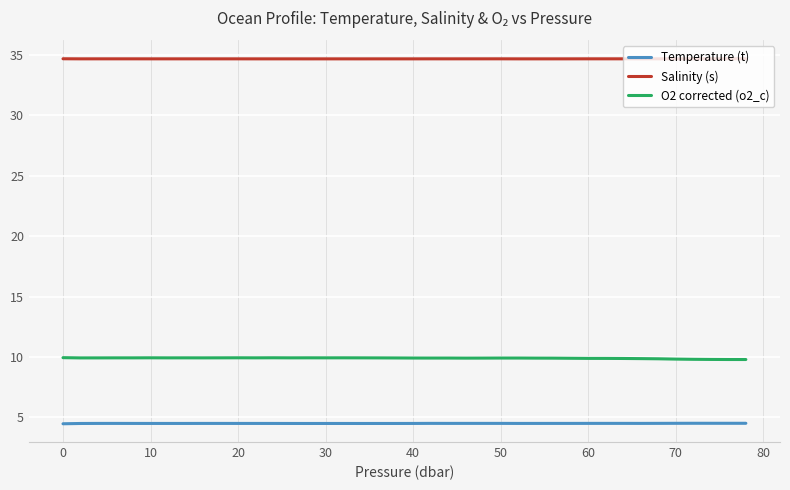

Rank the series by their maximum value, from highest to lowest.

Salinity (s), O2 corrected (o2_c), Temperature (t)